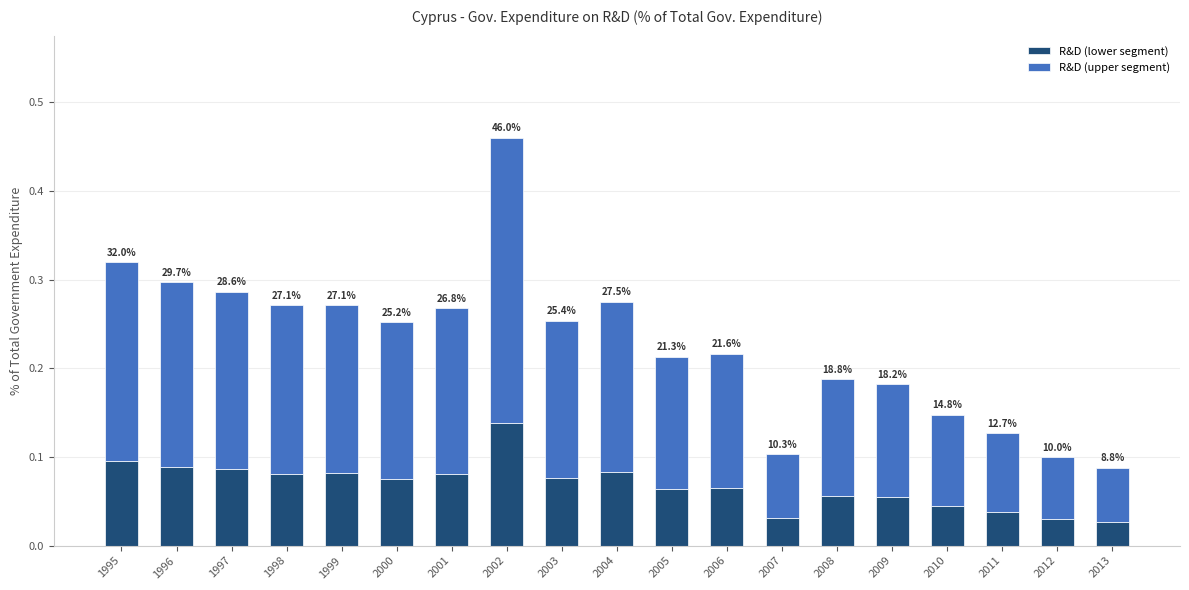

What are all the series names shown in the legend?

R&D (lower segment), R&D (upper segment)